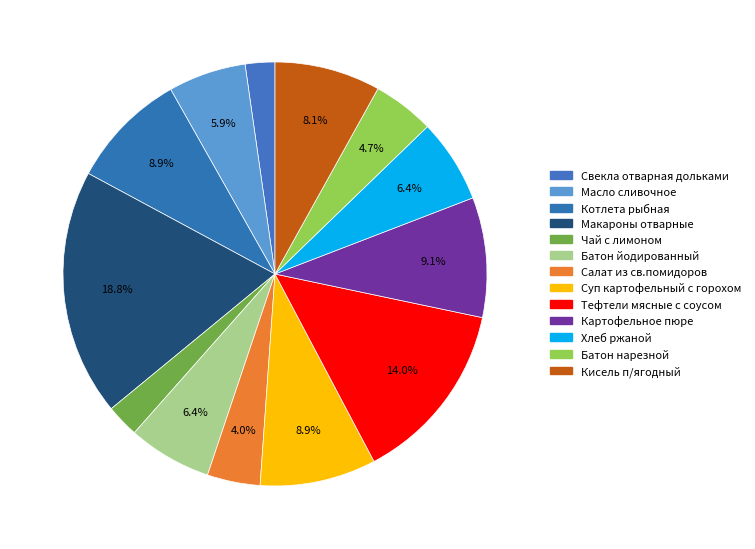

To the nearest percent, what is the average slice percentage?

8%